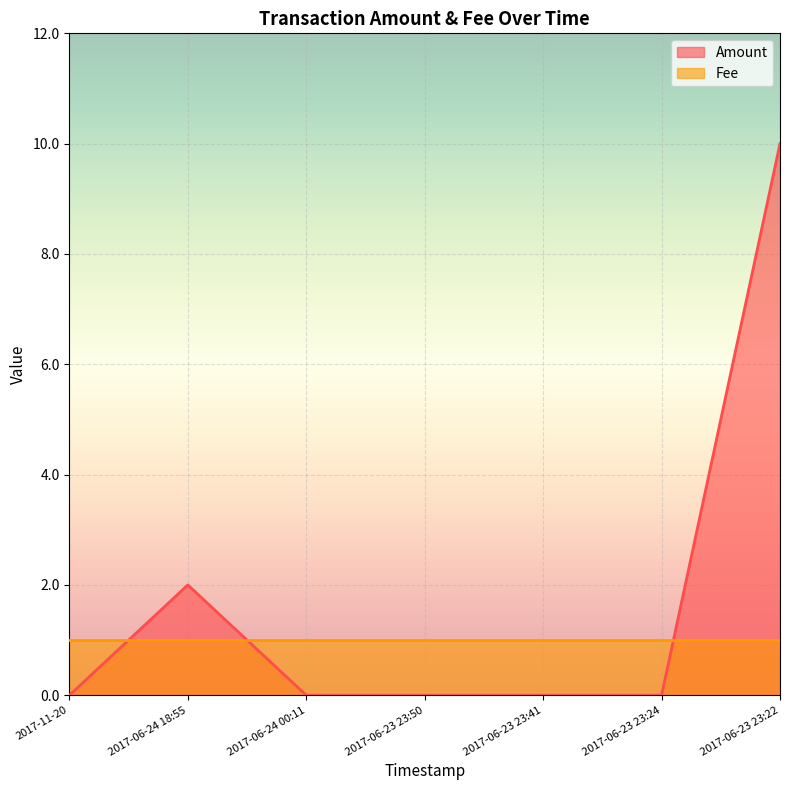

What is the difference between the values at 2017-06-23 23:41 and 2017-06-24 18:55?

2